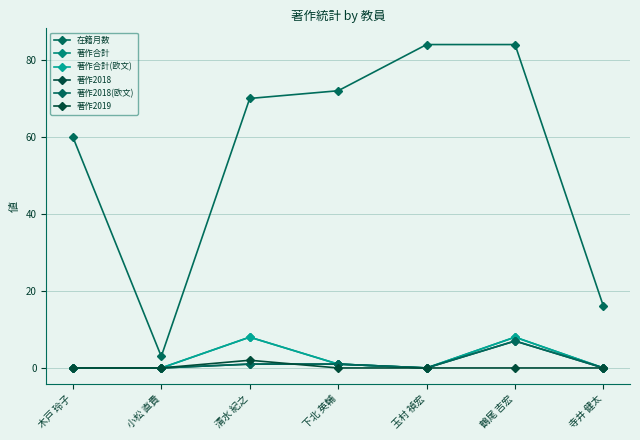

Between 木戸 玲子 and 寺井 健太, which series saw the biggest shift?

在籍月数